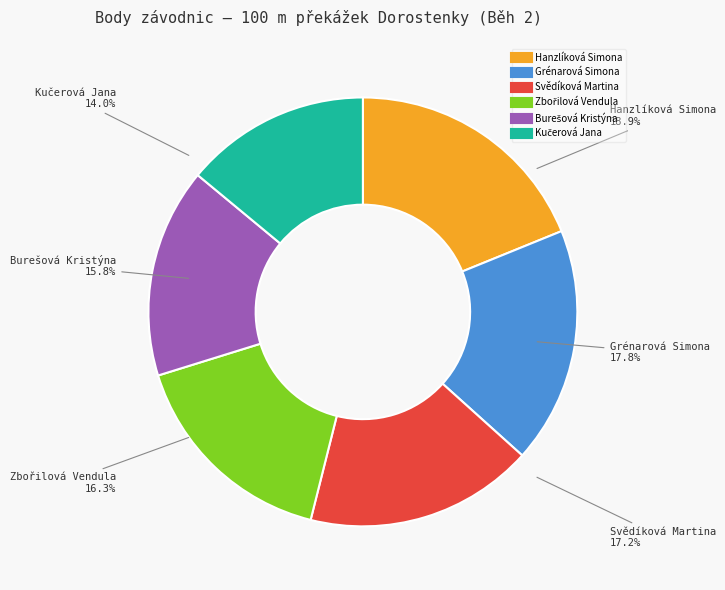

What is the largest slice in the pie chart?

Hanzlíková Simona